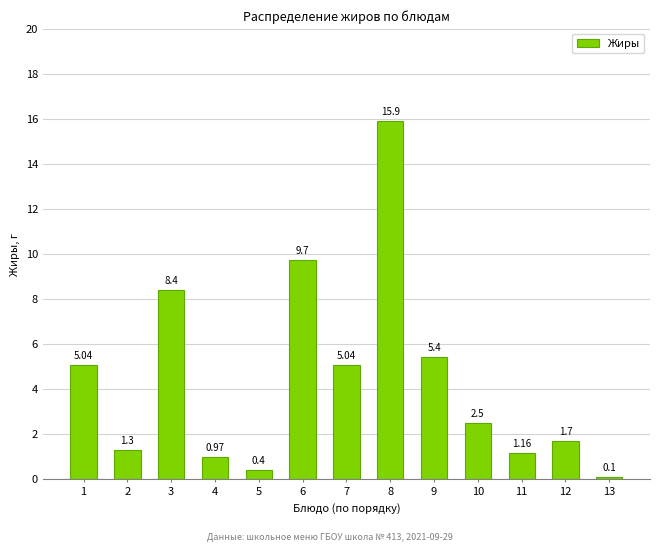

What is the sum of the values at 1 and 3?

13.4